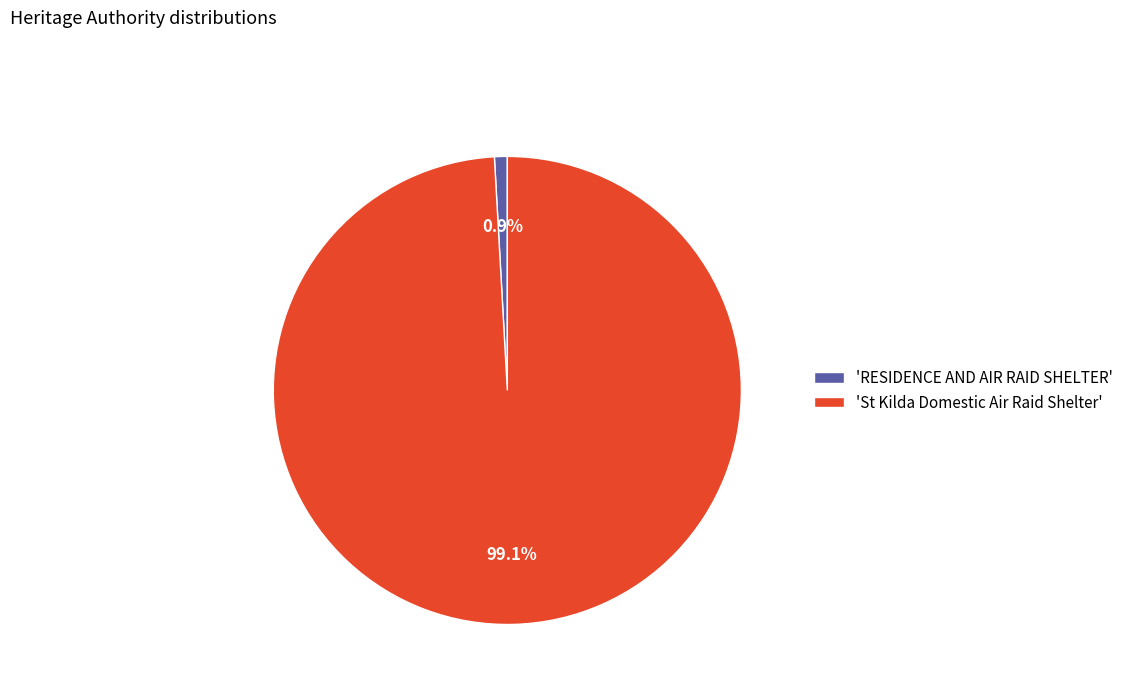

Does any single category account for the majority?

Yes